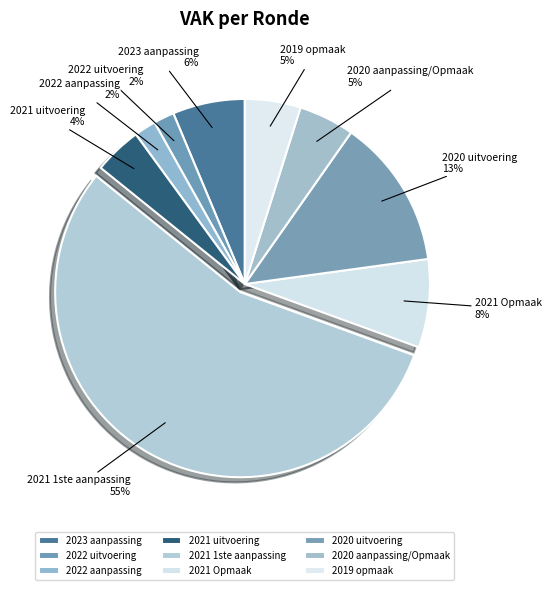

How many segments does this pie chart have?

9